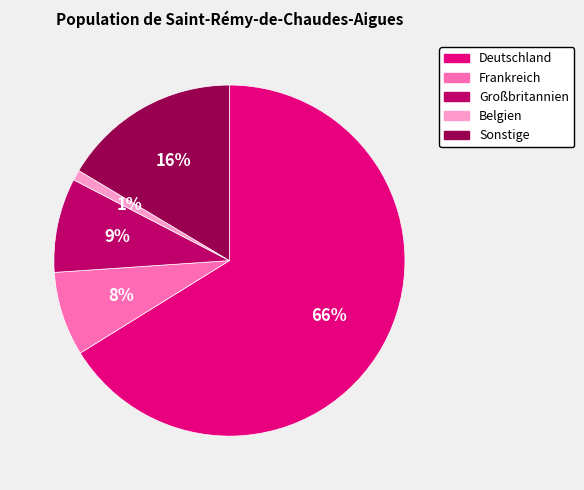

Which slice represents more than half of the pie?

Deutschland